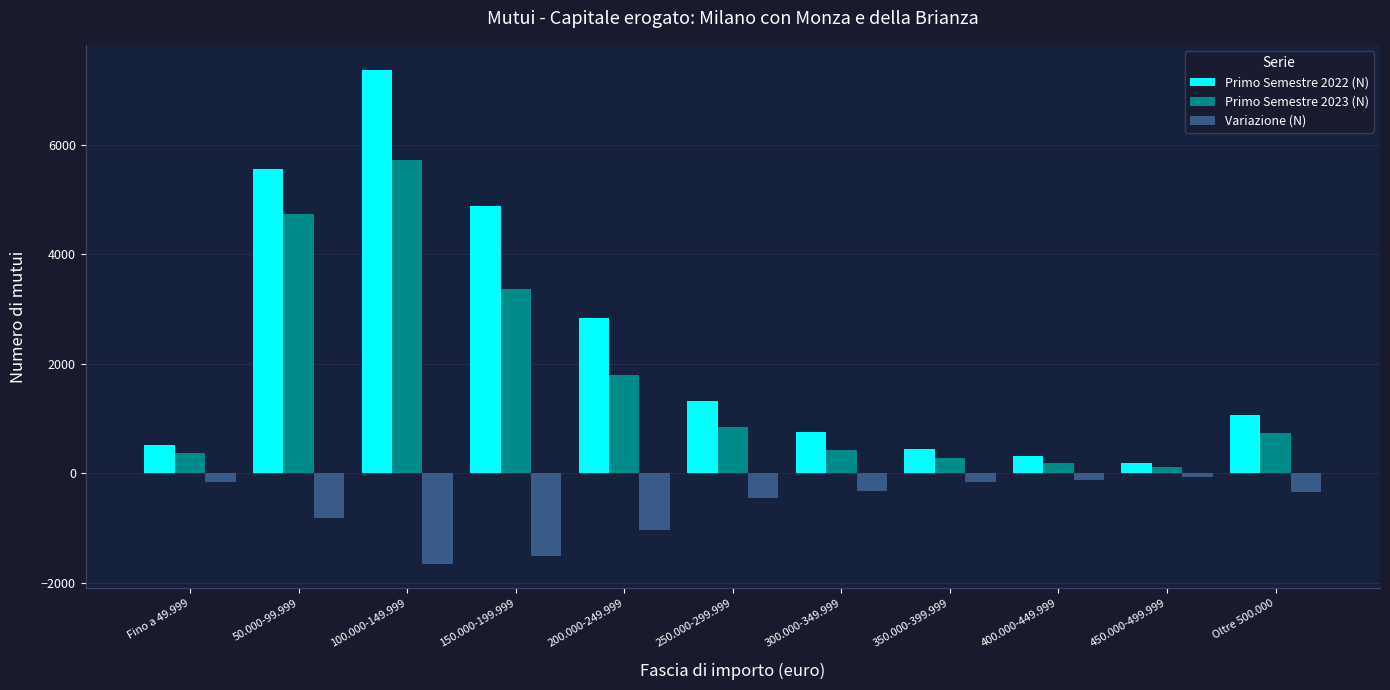

How many bars are there in each group?

3